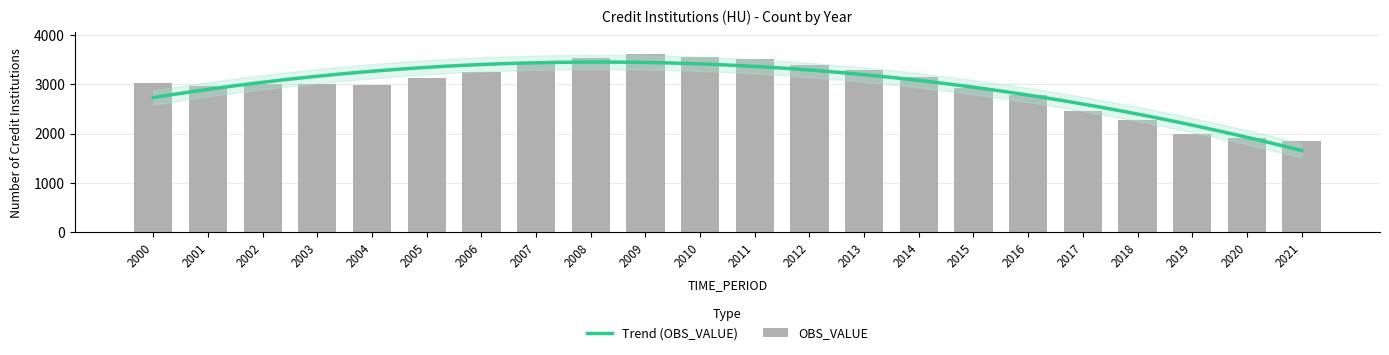

Are the bars grouped side by side (vs. stacked)?

No